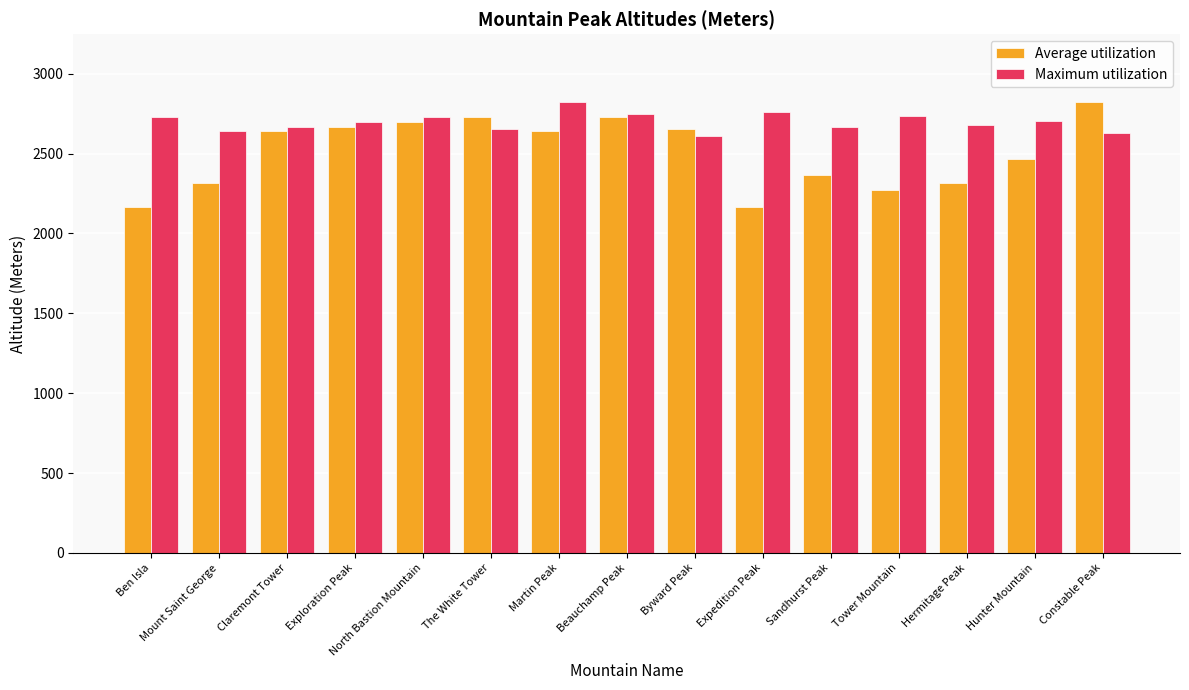

What is the difference between the maximum and minimum values in the Average utilization series?

657